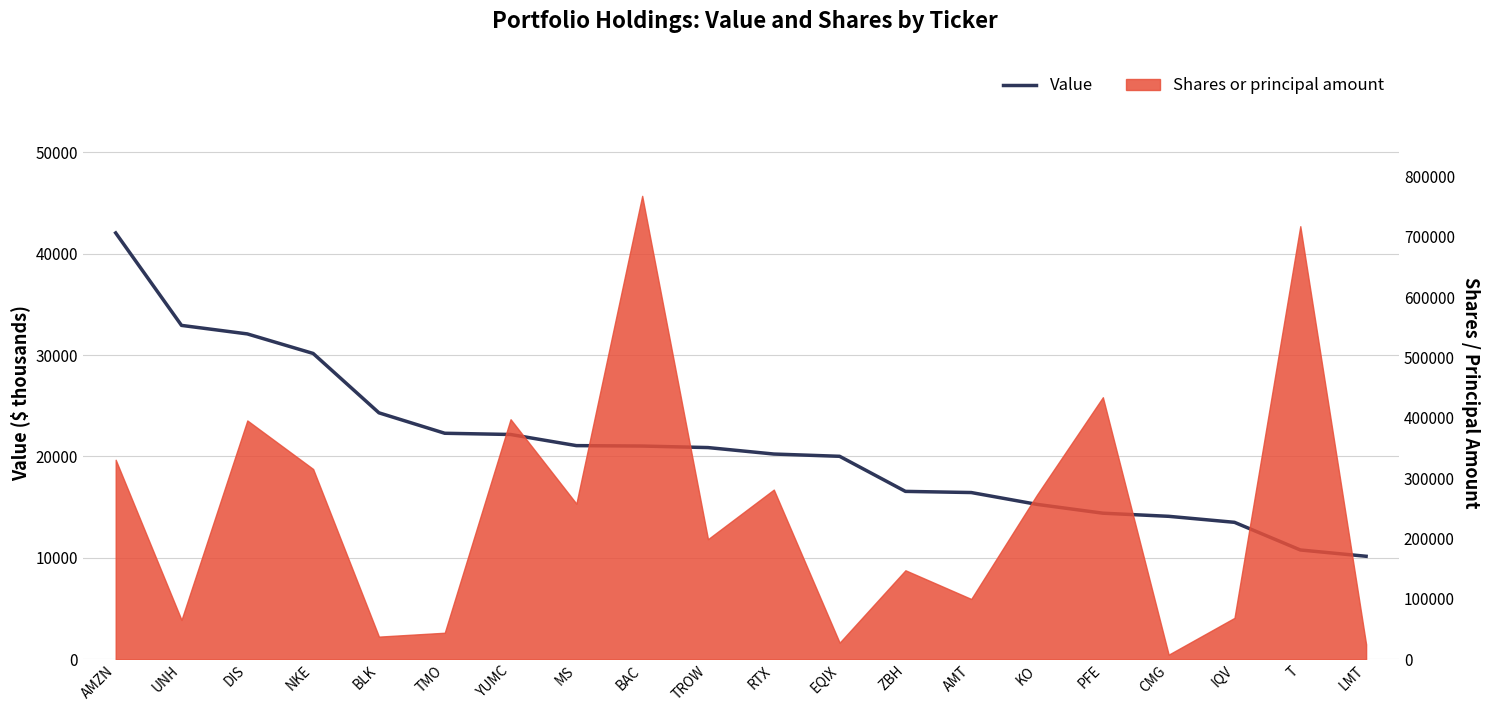

What is the difference between the second highest and minimum values?

22763